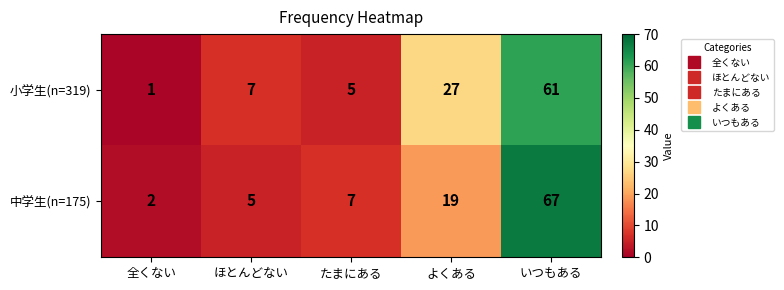

How many categories are shown in the chart?

5